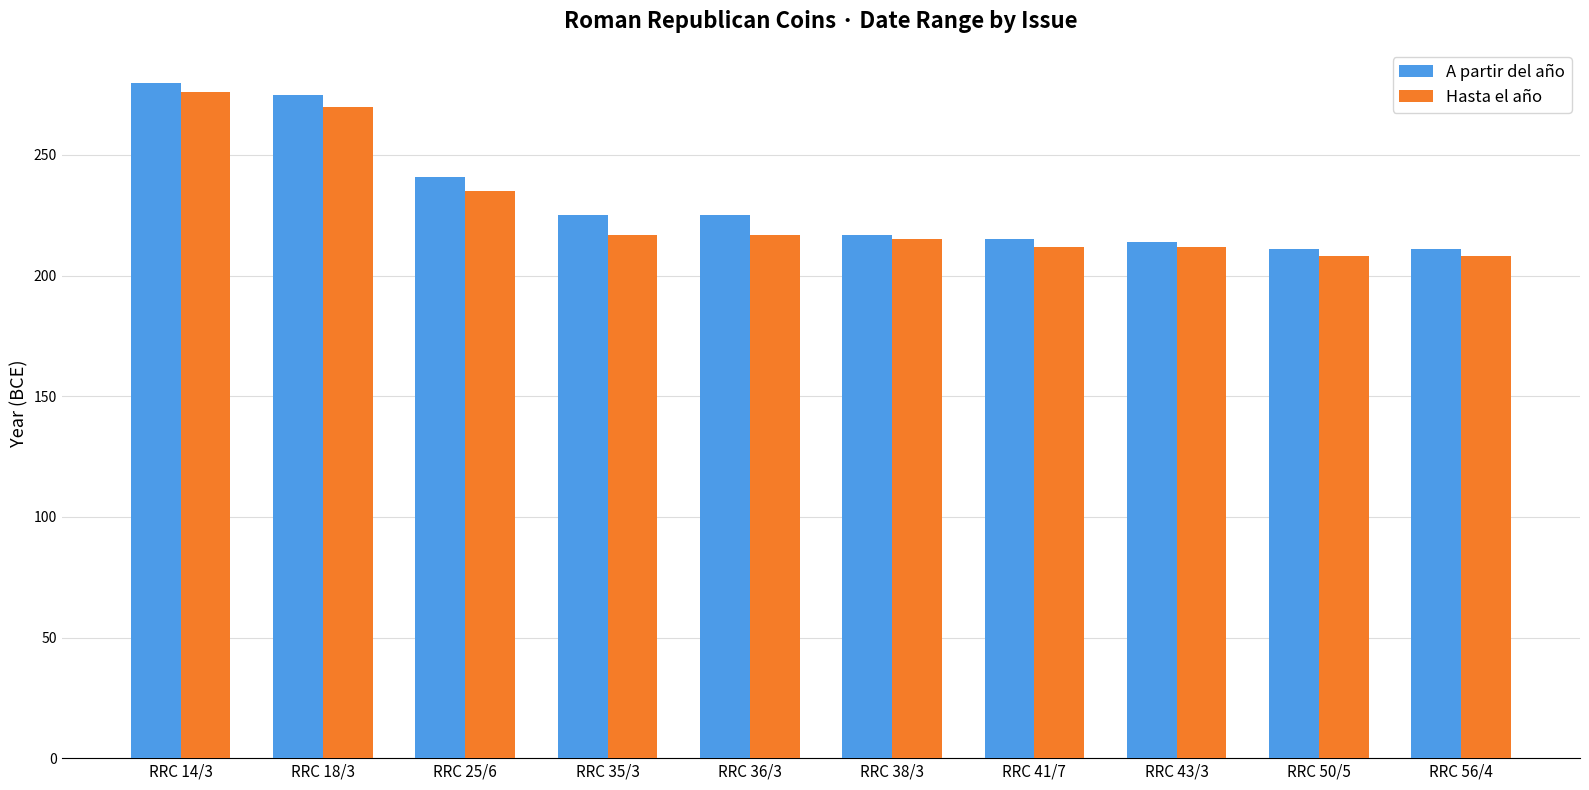

True or false: A partir del año has a value of 470 at RRC 18/3.

False